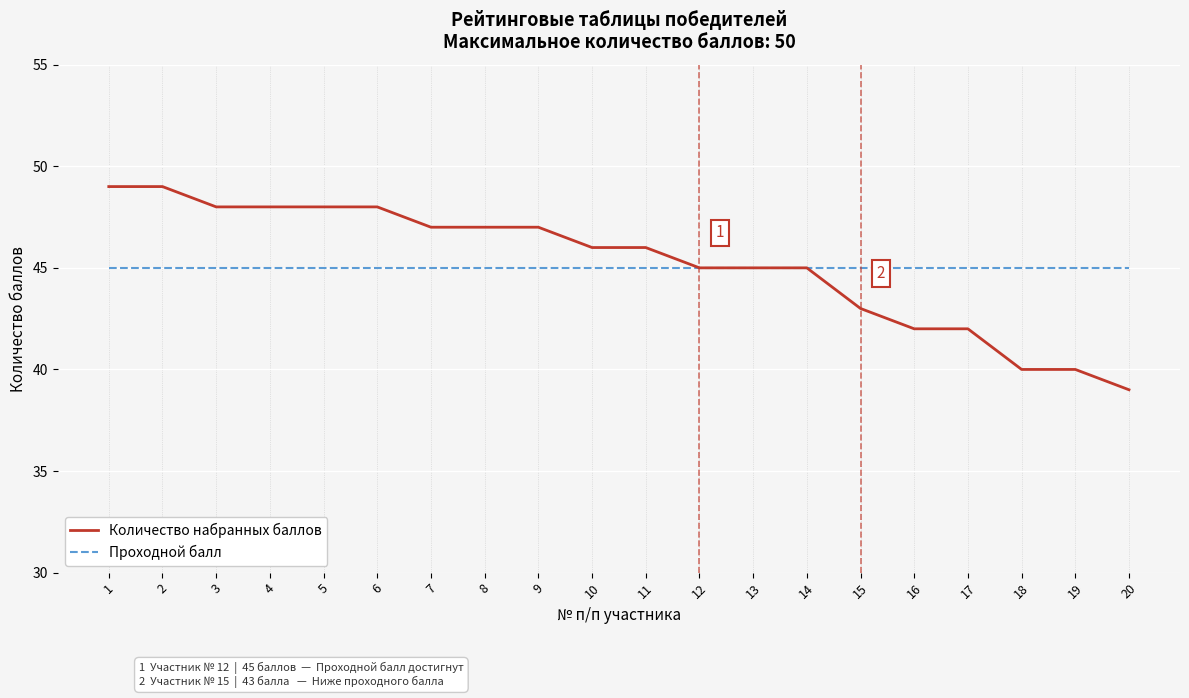

What is the difference between the highest and lowest values at 3?

3